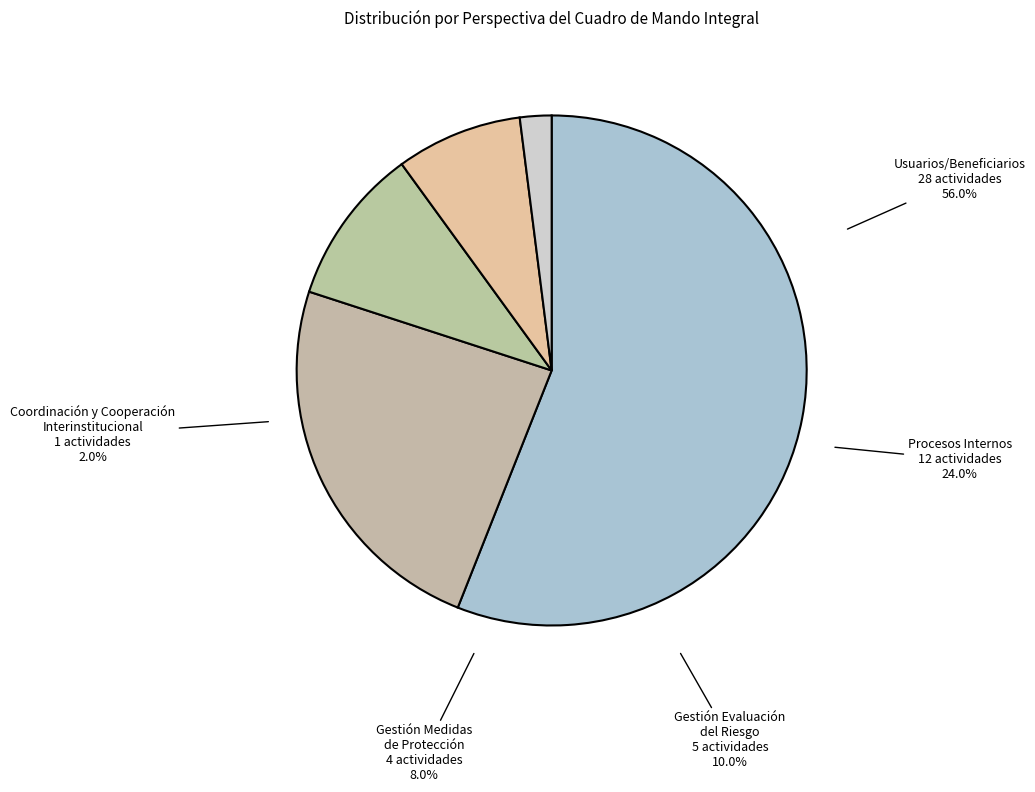

To the nearest percent, what portion does Gestión Medidas de Protección represent?

8%